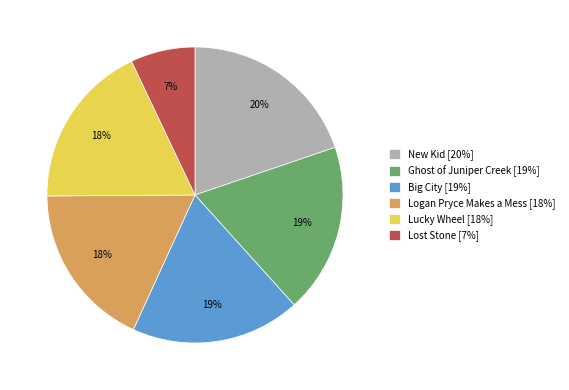

Do Big City [19%] and New Kid [20%] together represent more than half of the pie?

No